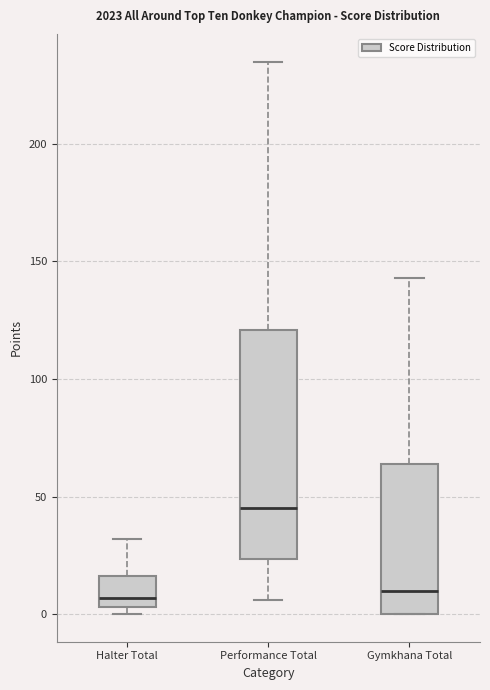

Comparing the boxes themselves (not the whiskers), which one is the tallest?

Performance Total